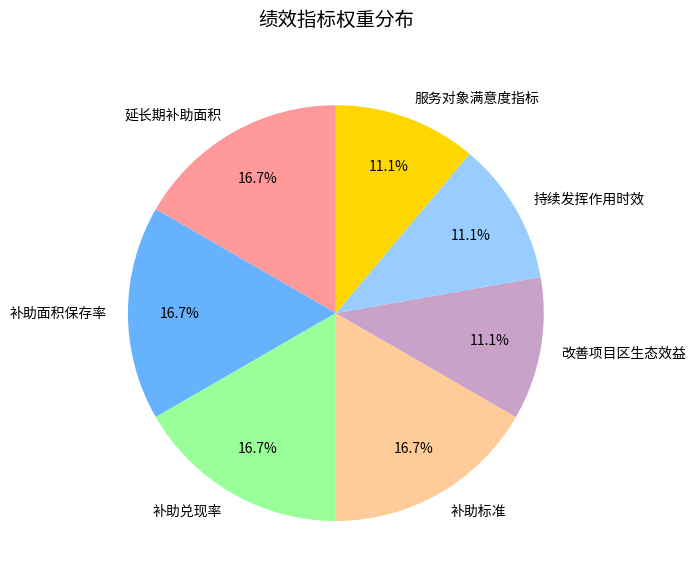

Count the number of slices in the pie.

7